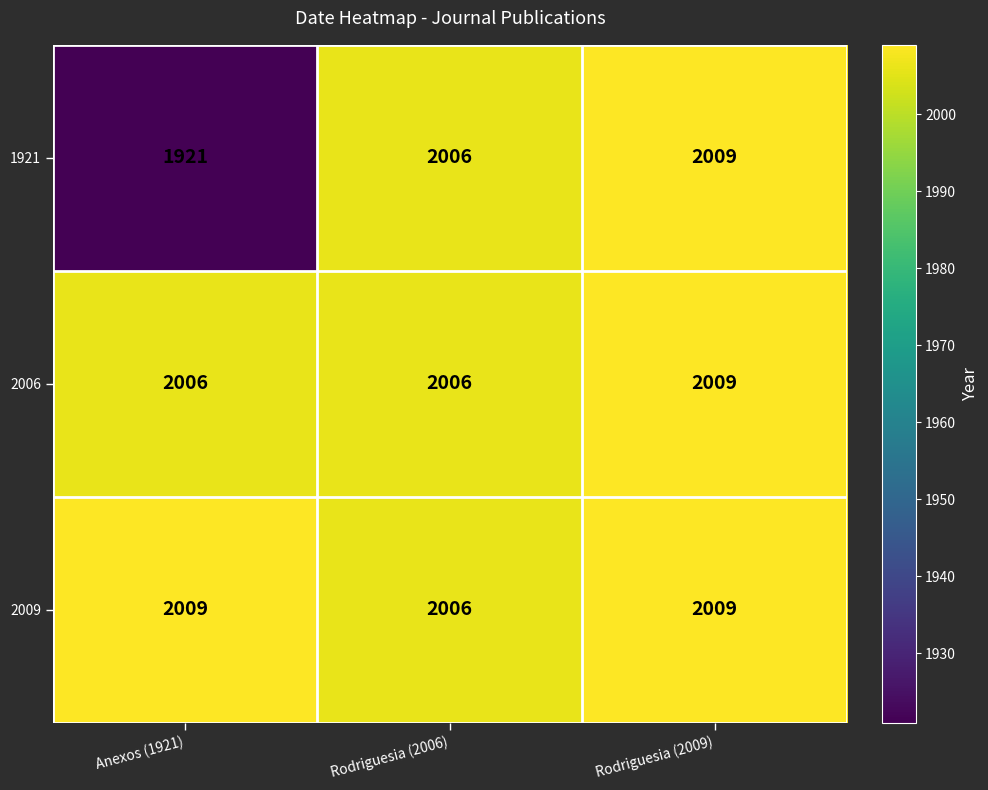

What is the minimum value shown in the chart?

1921